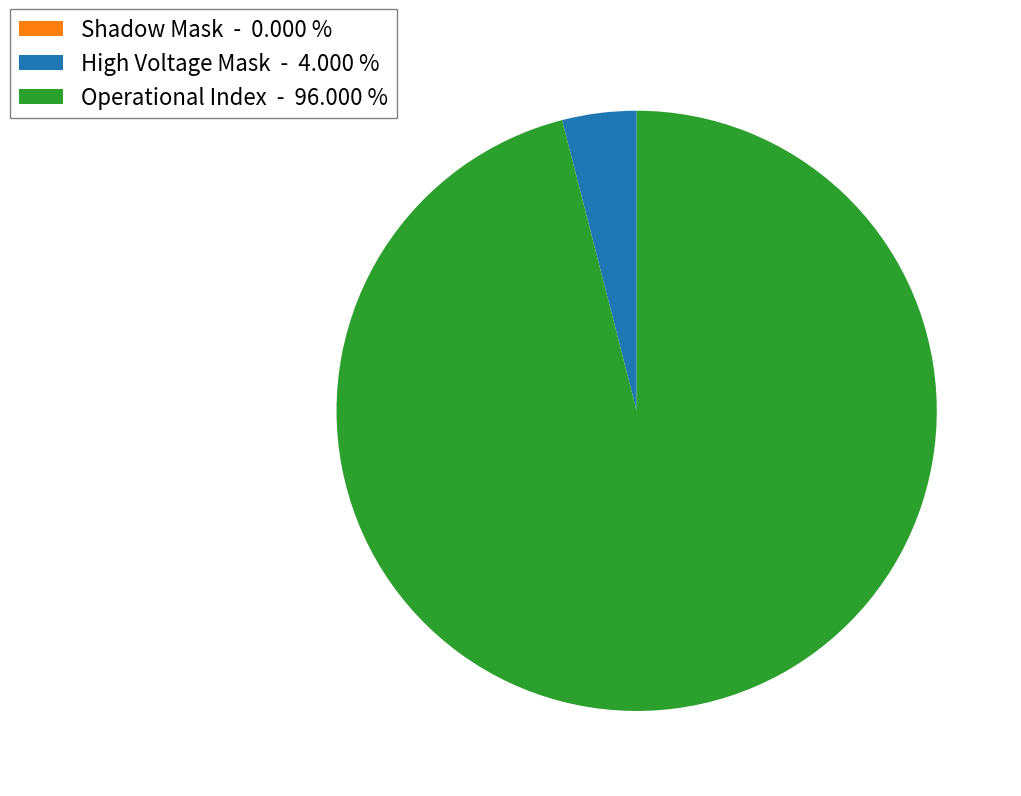

Combined, do High Voltage Mask - 4.000 % and Operational Index - 96.000 % account for over 50%?

Yes